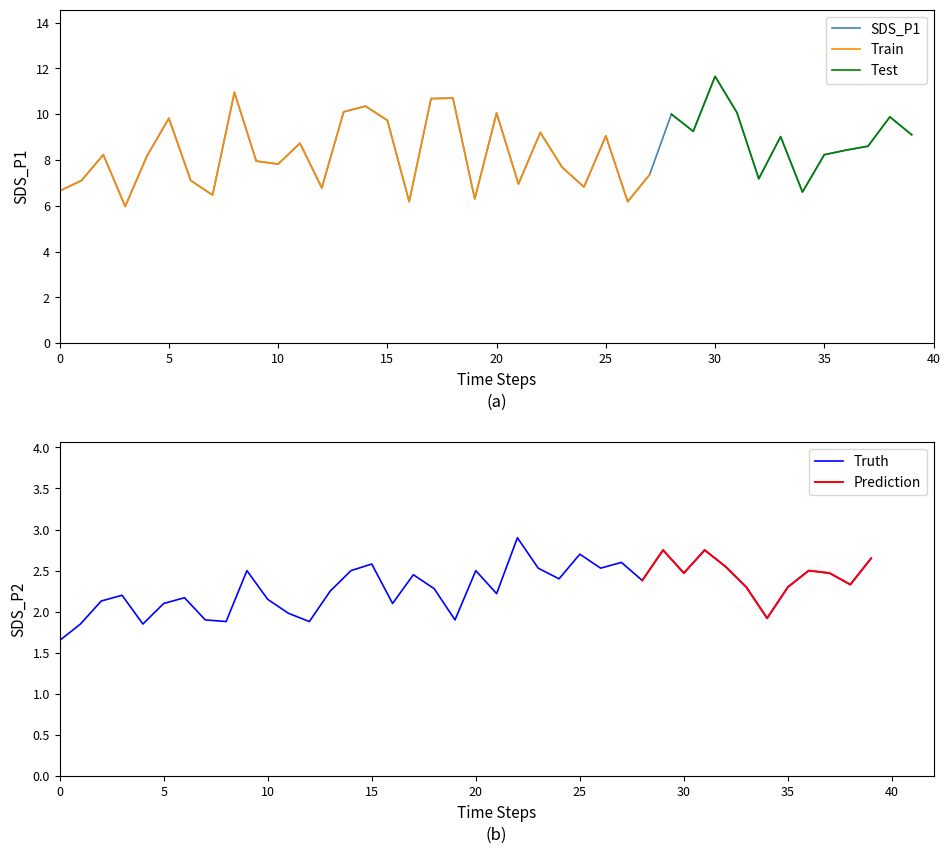

What is the difference between the maximum and minimum values in the SDS_P2 series?

1.2